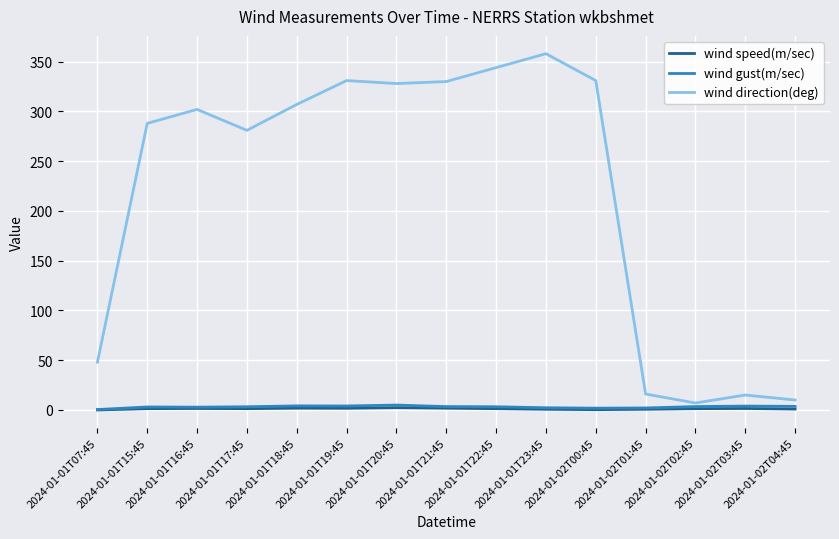

In wind direction(deg), how many points are higher than both neighbors (excluding endpoints)?

4